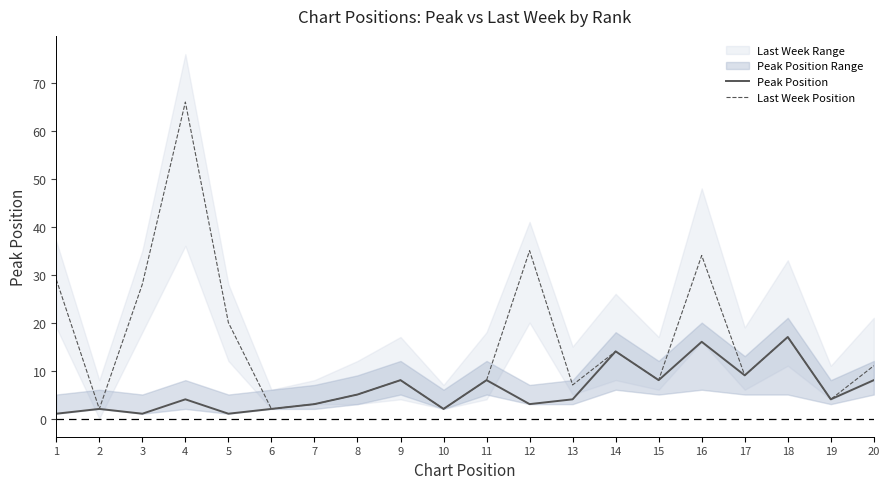

Reading left to right, extract all data points from this chart.

Peak Position: 1=1	2=2	3=1	4=4	5=1	6=2	7=3	8=5	9=8	10=2	11=8	12=3	13=4	14=14	15=8	16=16	17=9	18=17	19=4	20=8
Last Week Position: 1=29	2=2	3=28	4=66	5=20	6=2	7=3	8=5	9=8	10=2	11=8	12=35	13=7	14=14	15=8	16=34	17=9	18=17	19=4	20=11